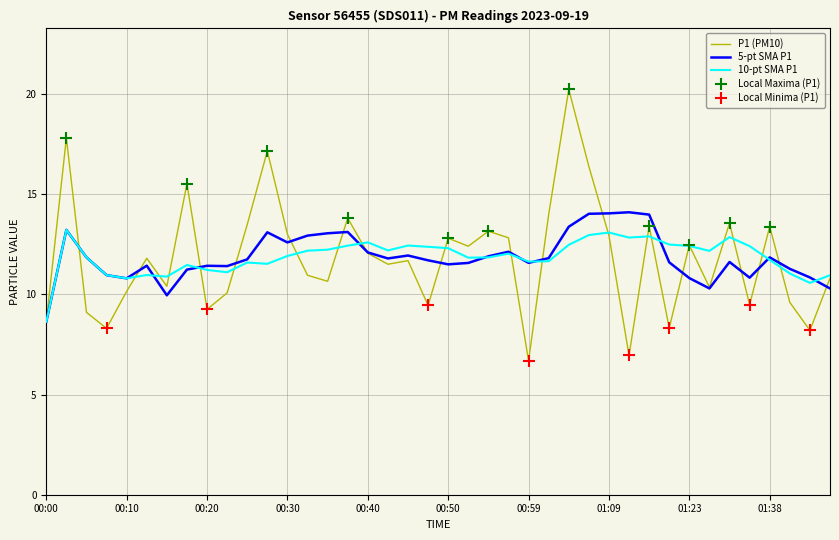

Which series has the widest spread of values?

P1 (PM10)